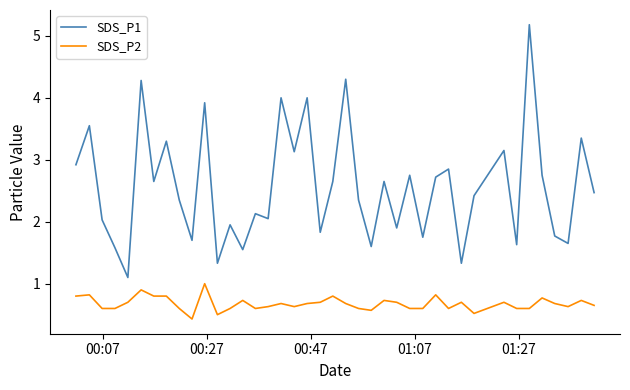

What is the average value of the SDS_P1 series?

2.6